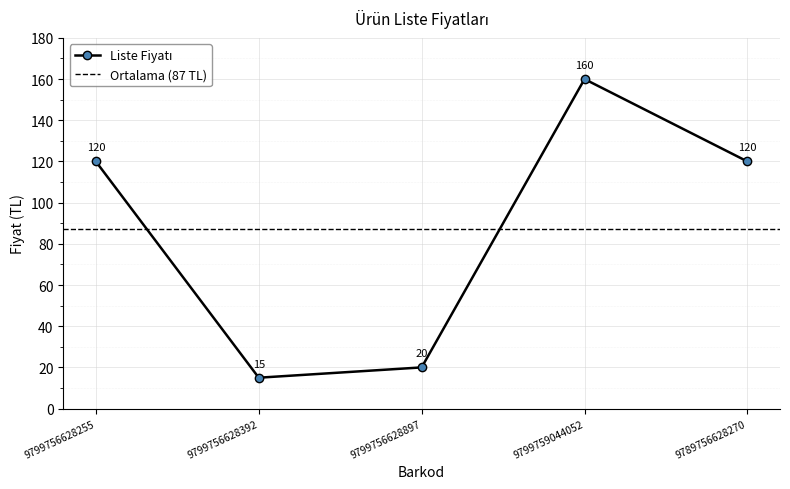

Reading right to left, extract all data points from this chart.

9789756628270=120	9799759044052=160	9799756628897=20	9799756628392=15	9799756628255=120